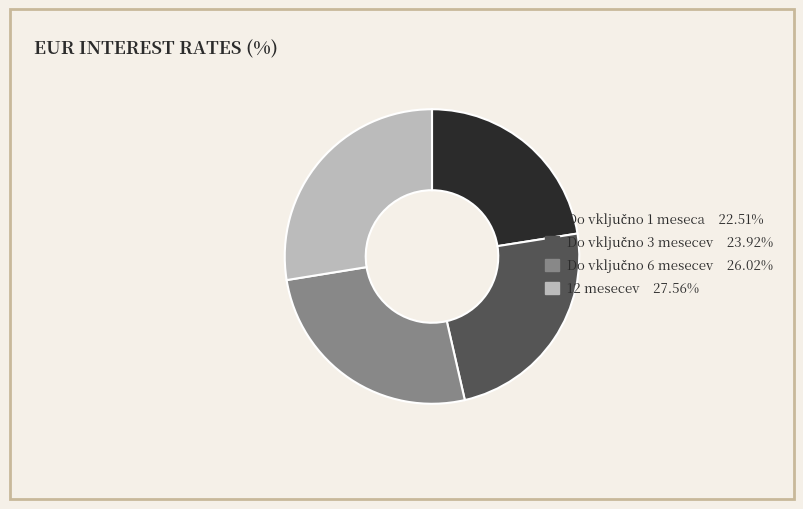

Does 12 mesecev 27.56% account for over 50% of the chart?

No